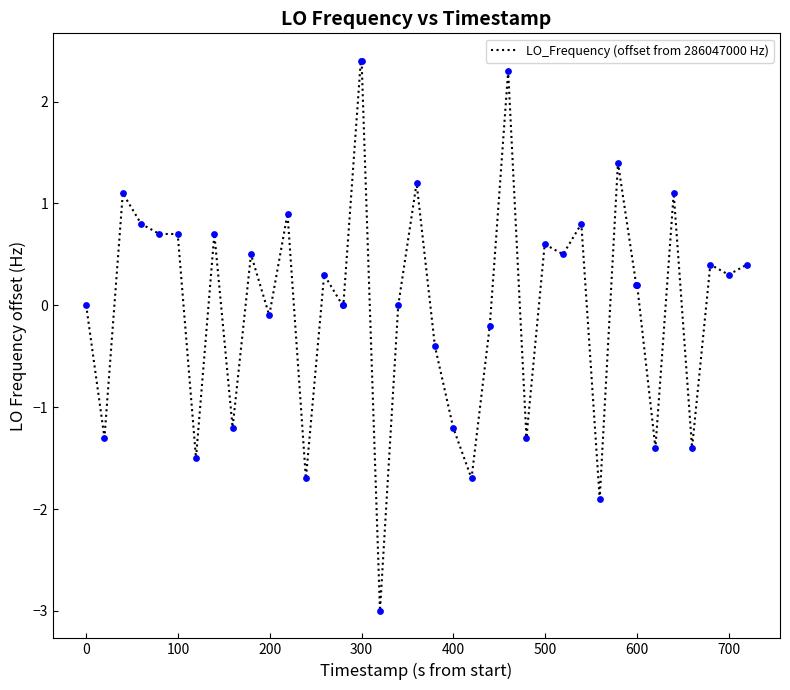

What is the maximum value shown in the chart?

2.4